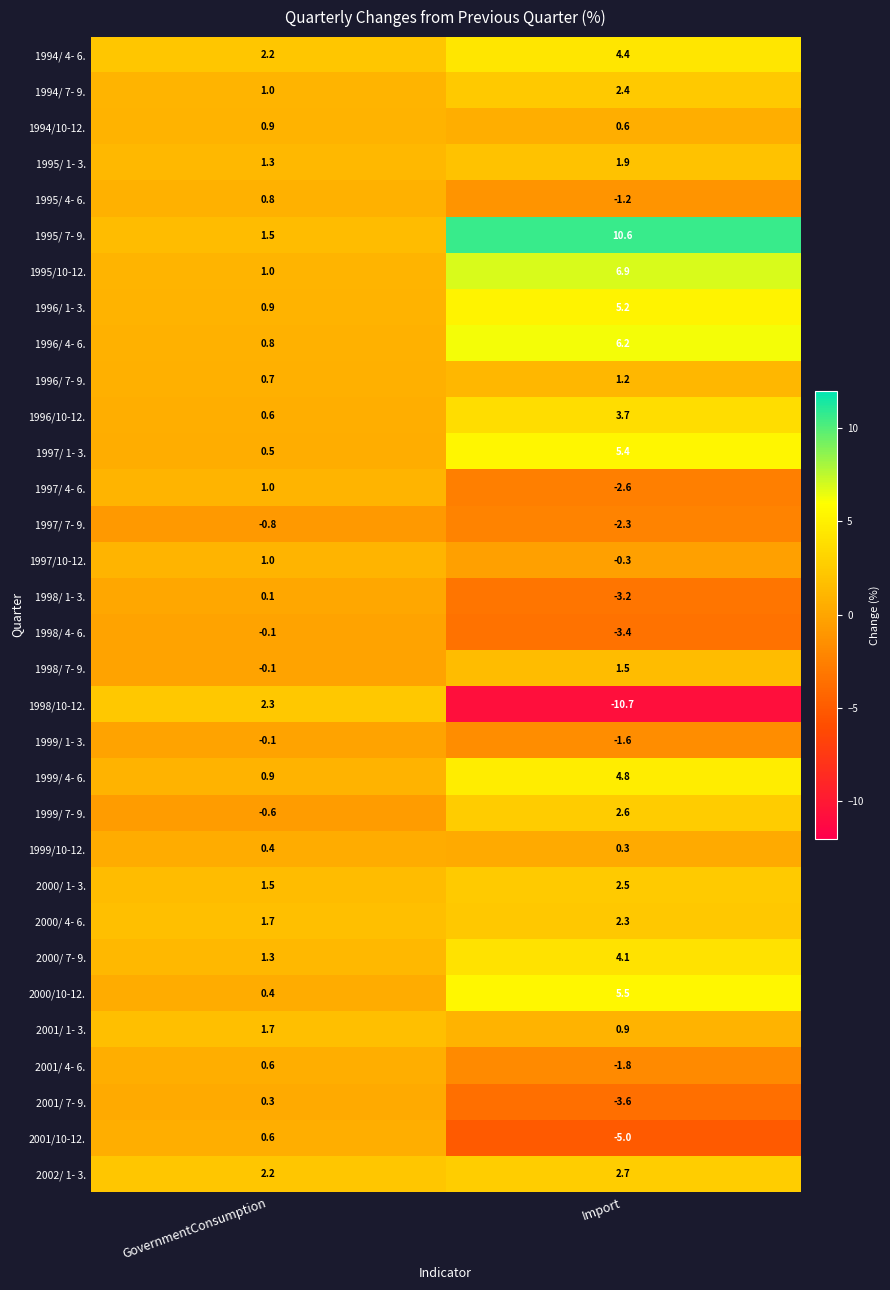

At which label is 1999/ 4- 6. closest to 2?

GovernmentConsumption